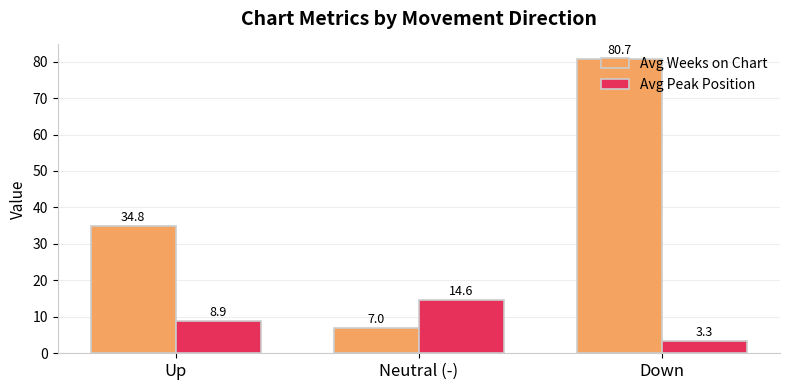

What is the minimum value for Avg Peak Position?

3.3